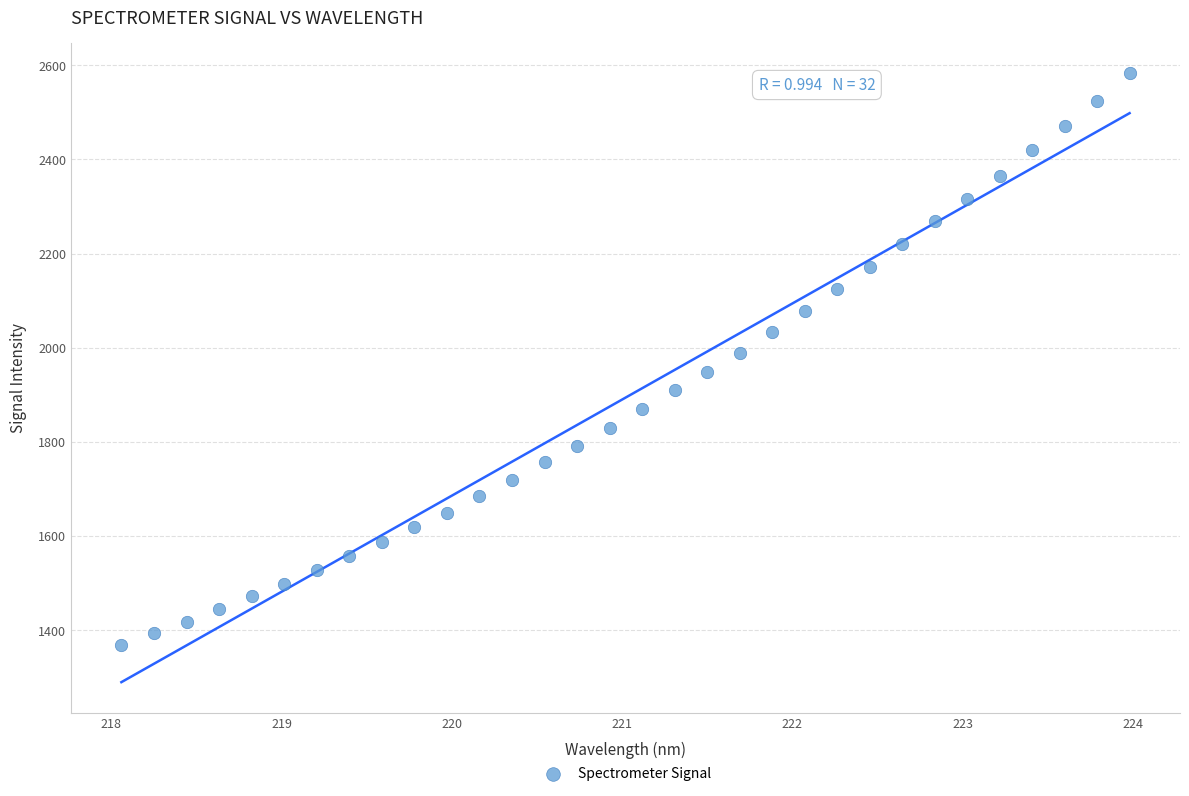

What is the range of X values (max minus min)?

5.9